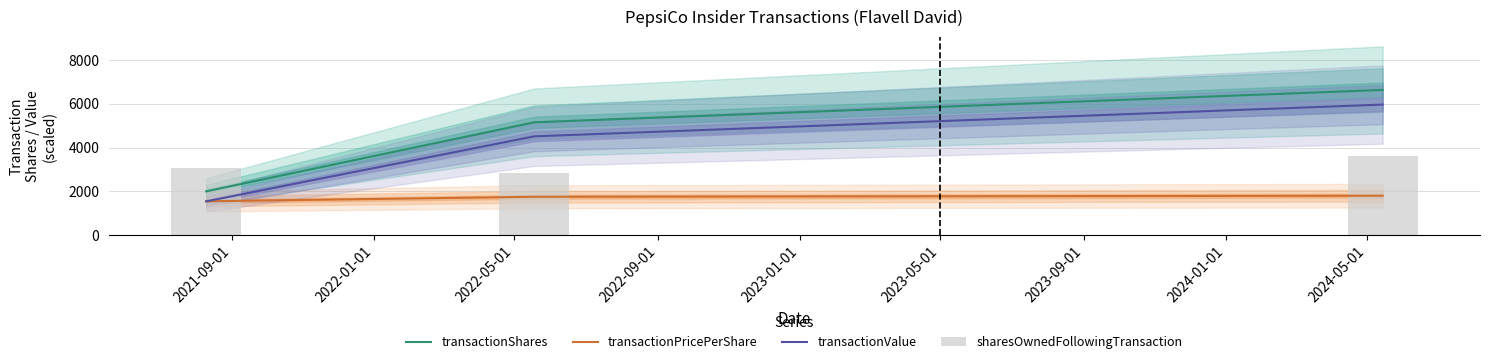

Which series has the largest total across all categories?

transactionShares